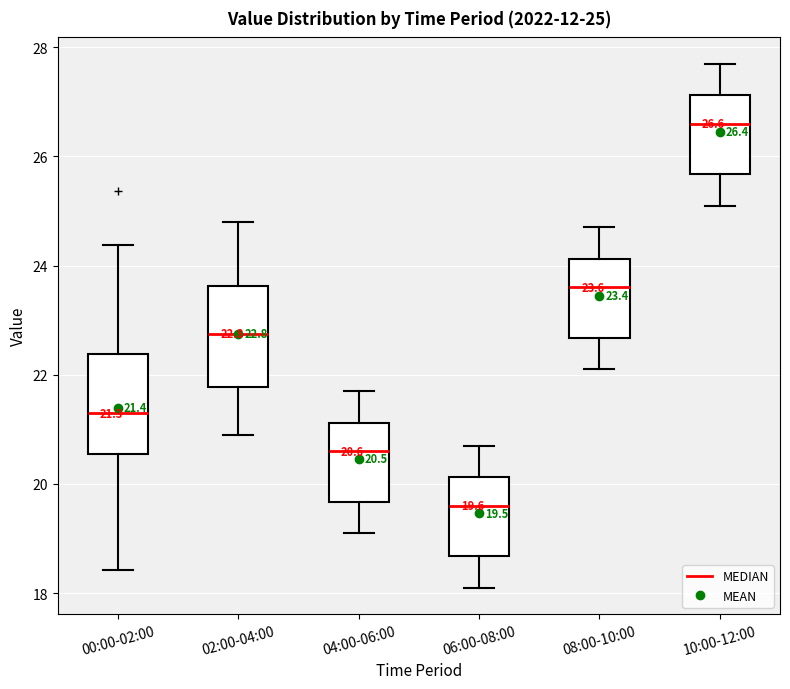

Which box has the lowest median line?

06:00-08:00